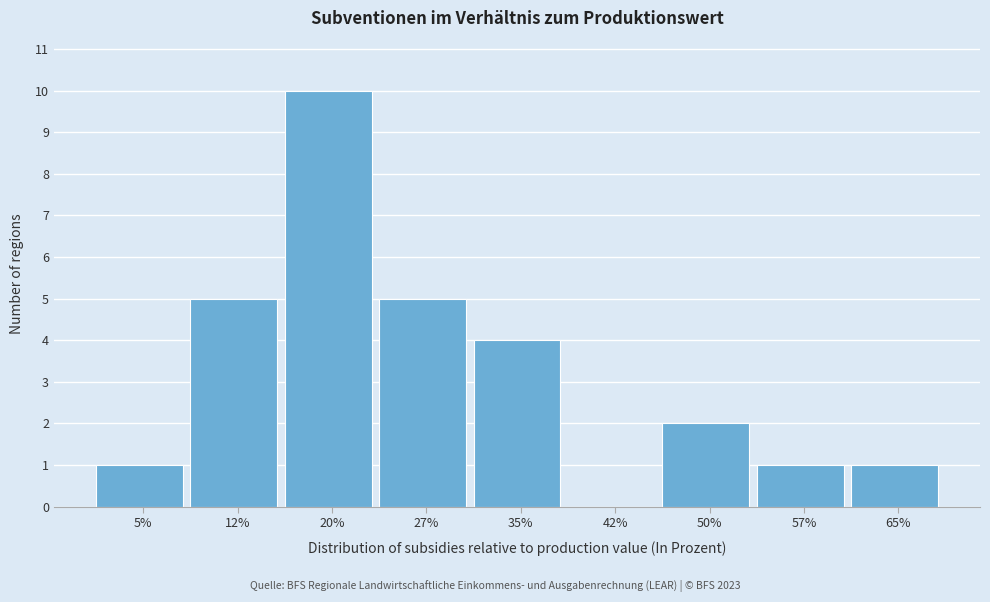

Reading left to right, what are all the values shown in this chart?

5%=1	12%=5	20%=10	27%=5	35%=4	42%=0	50%=2	57%=1	65%=1